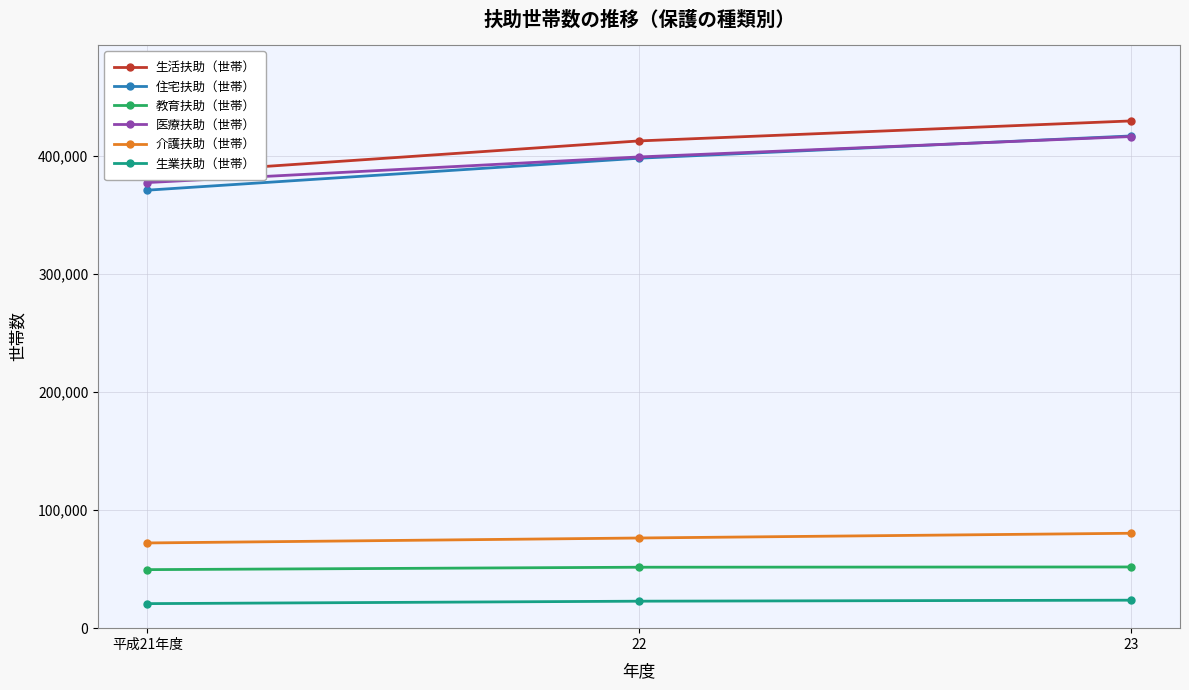

What is the difference between the maximum and minimum values in the 介護扶助（世帯） series?

8212